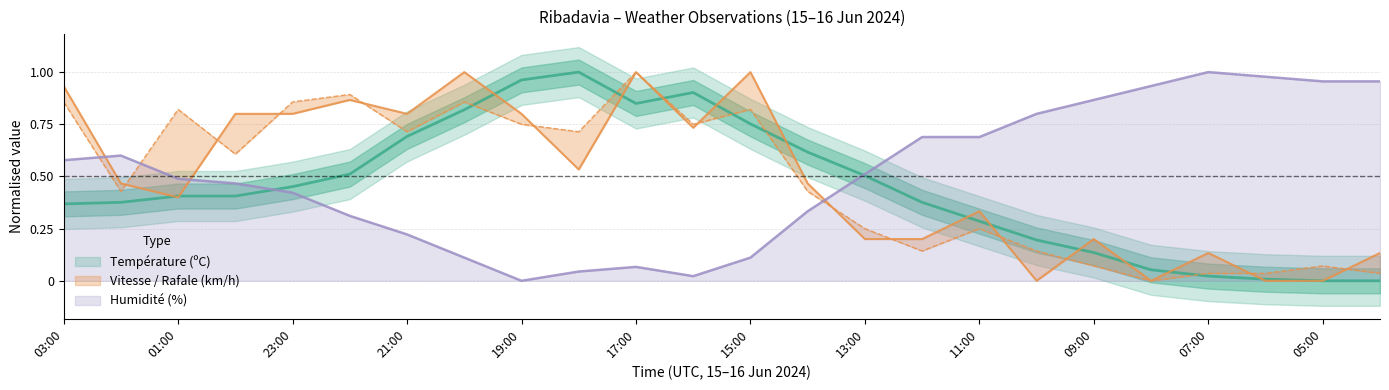

How many intersections are there between Température (ºC) and Vitesse du vent (km/h)?

13